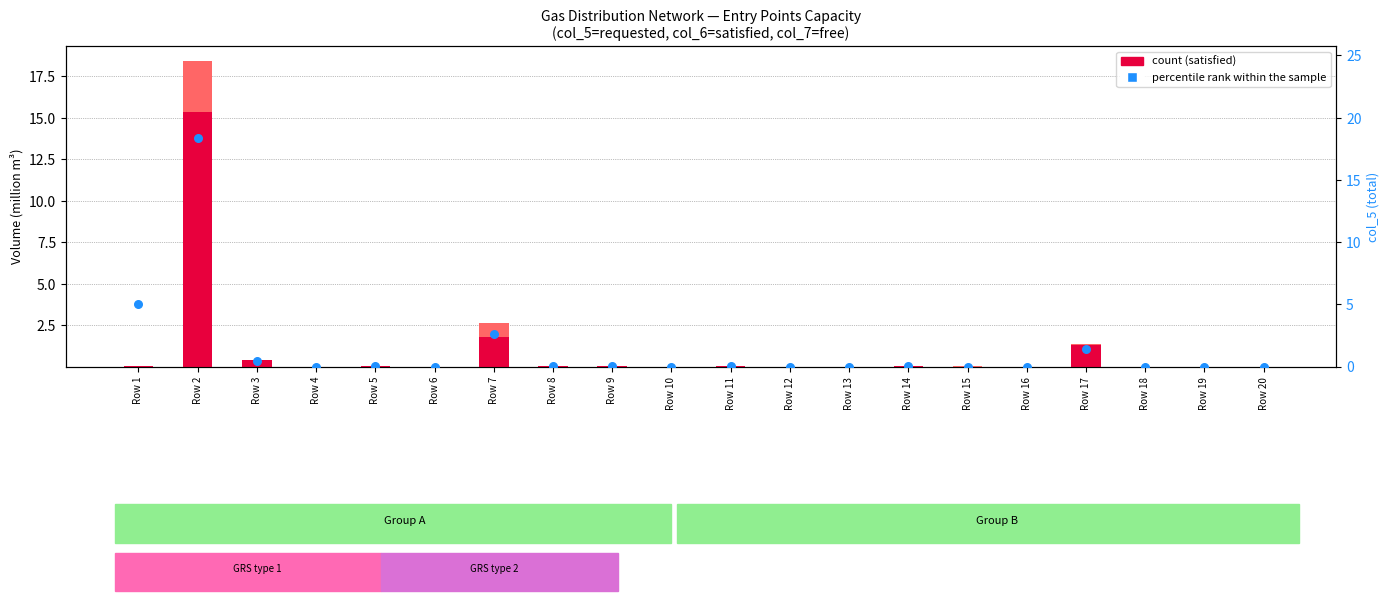

Which series has the widest spread of Y values?

percentile rank within the sample